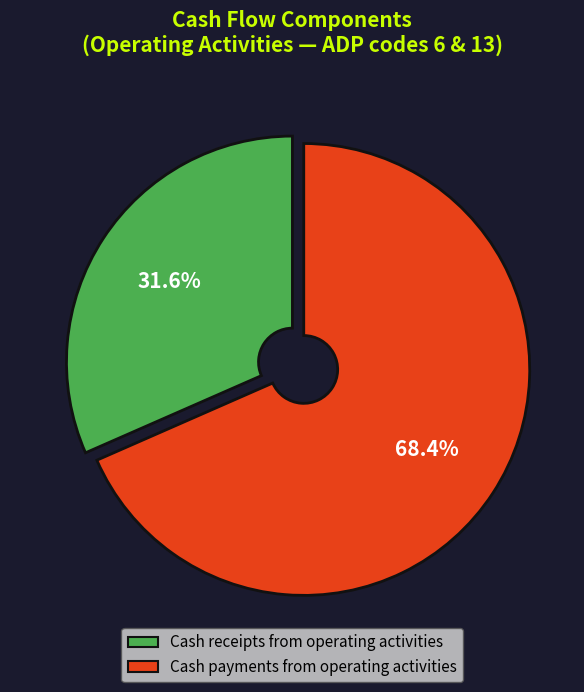

To the nearest percent, what portion does Cash payments from operating activities represent?

68%